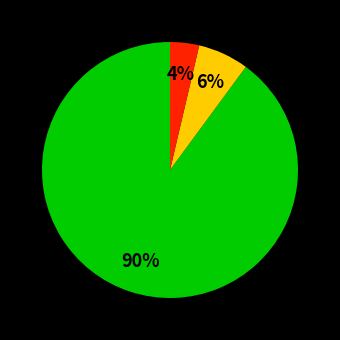

To the nearest percent, what is the difference between the largest and smallest slice percentages?

86%